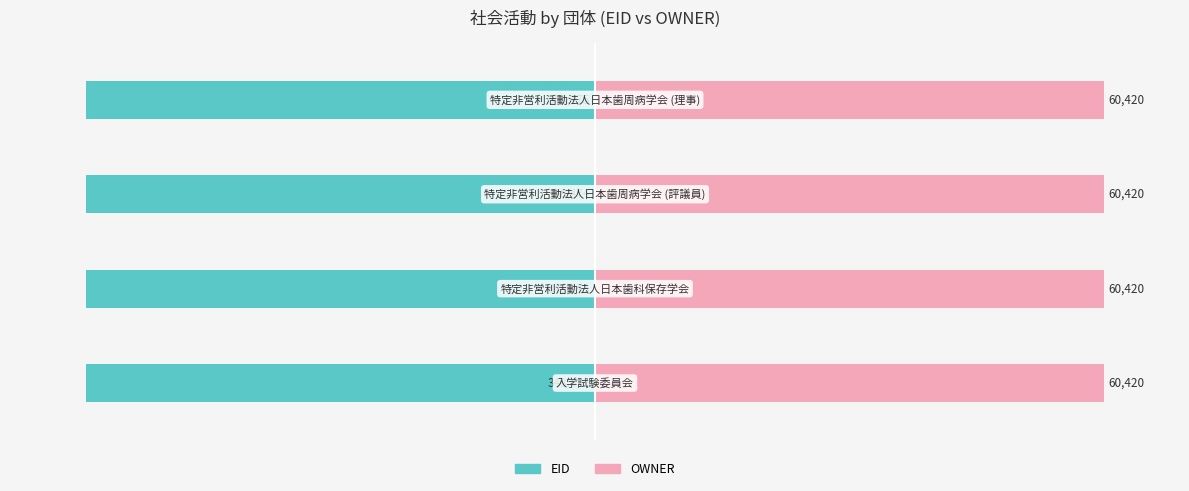

Which series has the largest total across all categories?

OWNER